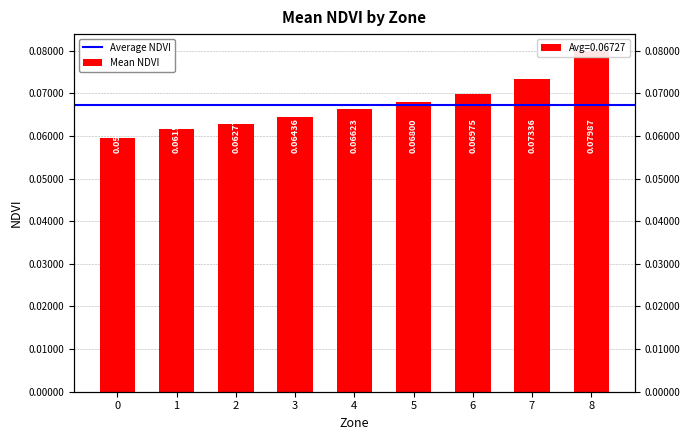

What value does the data have at 7?

0.1